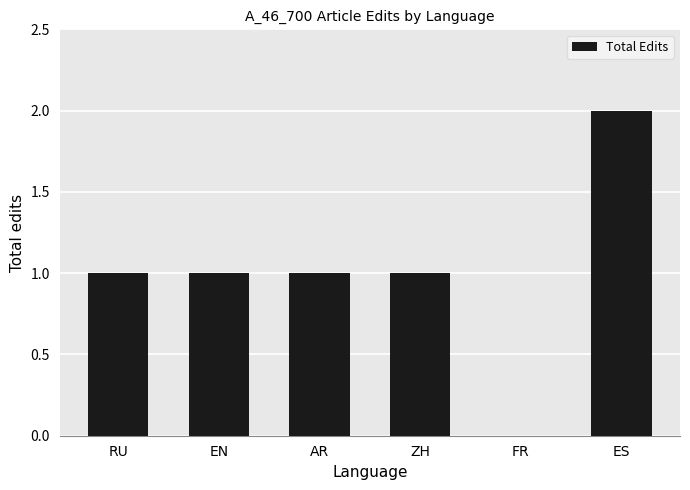

The value at EN is 1. True or false?

True